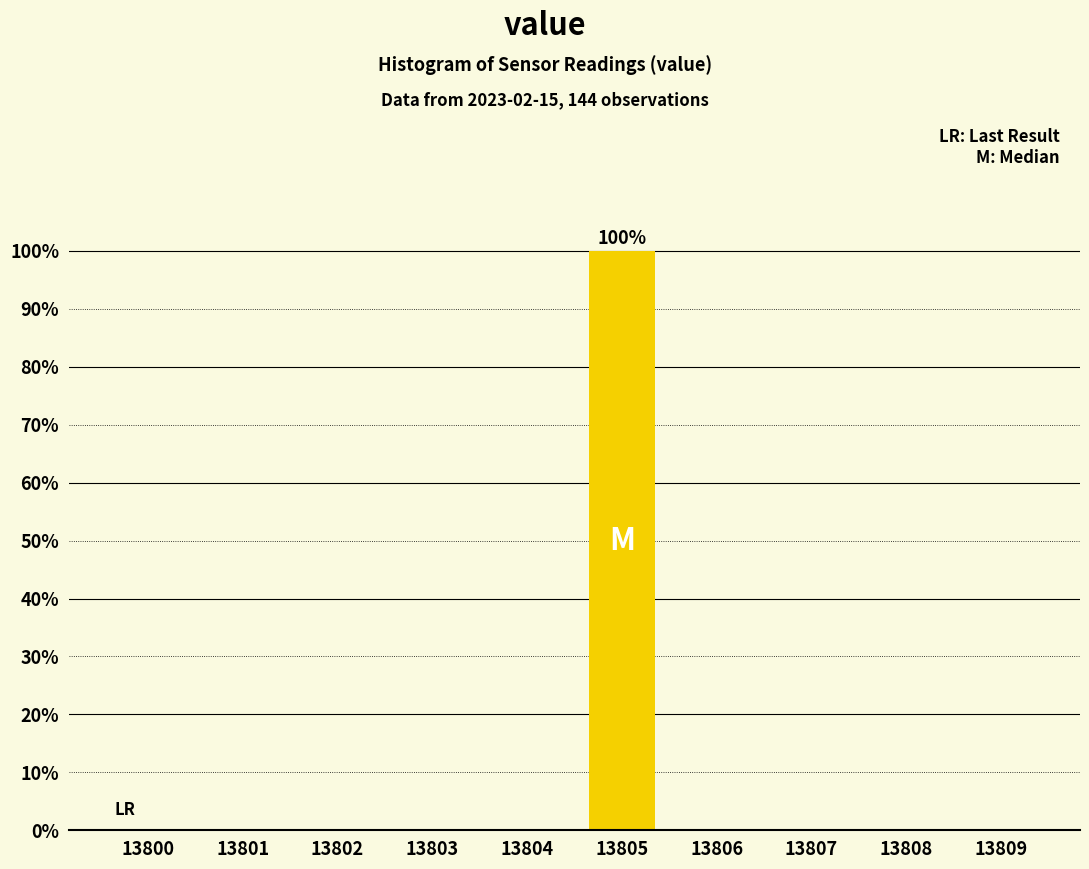

Reading left to right, list all the values displayed in this chart.

13800=0	13801=0	13802=0	13803=0	13804=0	13805=100	13806=0	13807=0	13808=0	13809=0